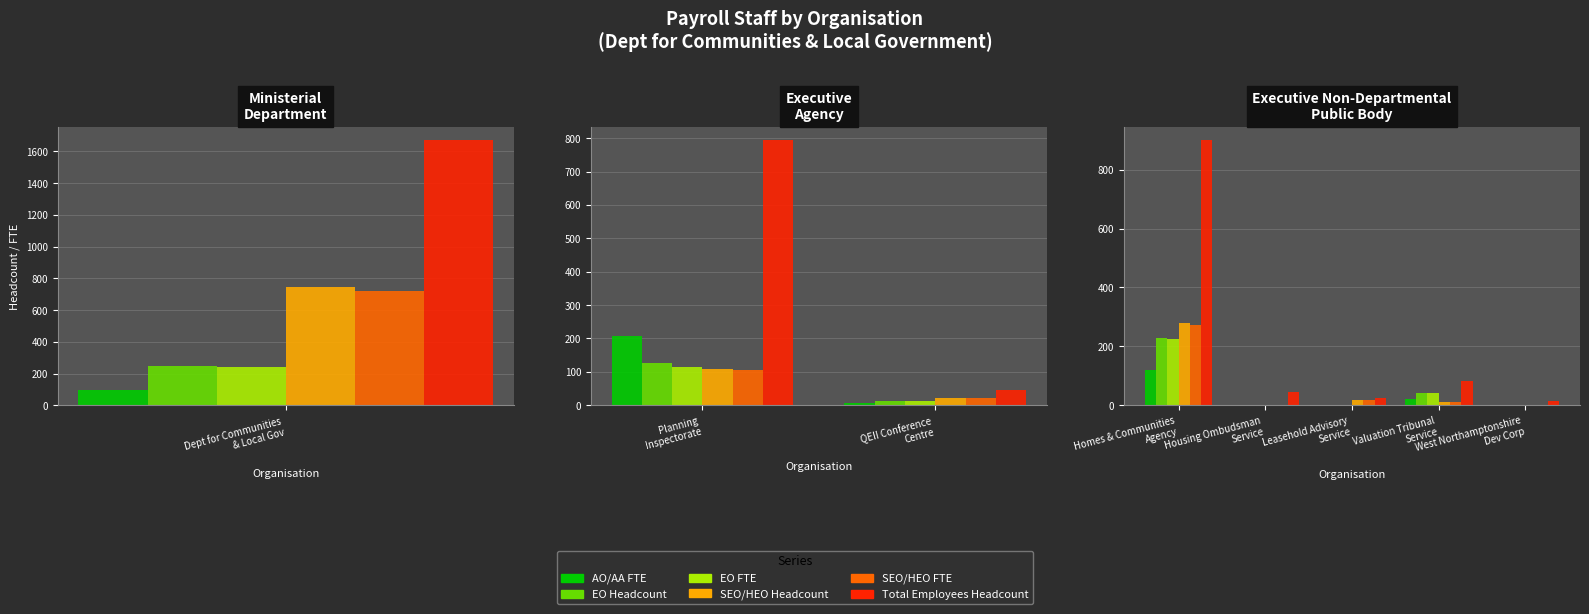

The value of EO FTE at Leasehold Advisory Service is 1.0. True or false?

True